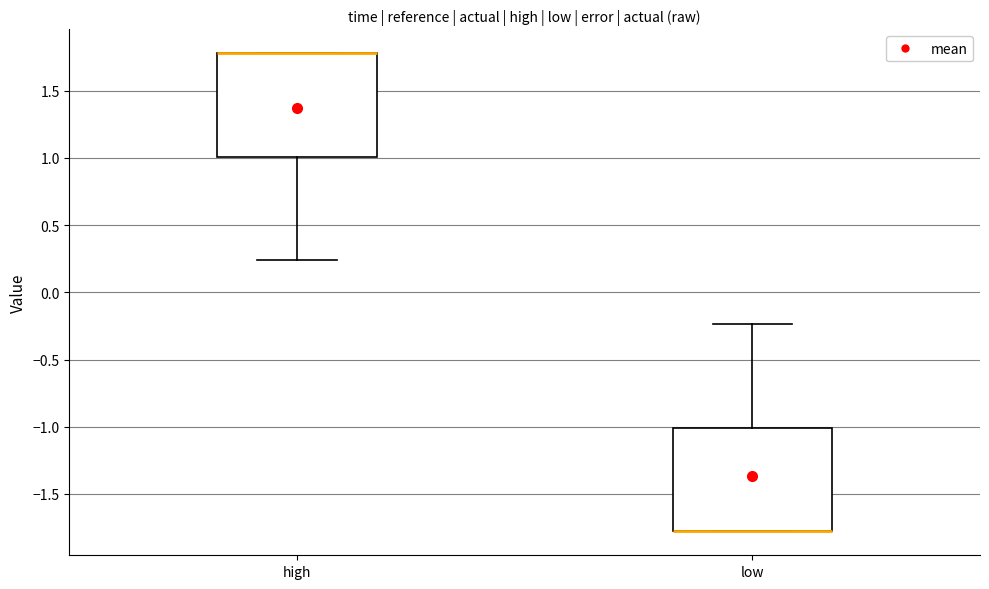

Reading left to right, transcribe this box plot: for each box, give where its median line is, the range the box spans, and where its two whiskers end, as read against the y-axis. The values are not printed on the chart, so give them approximately, as read against the axis.

high: median 1.80 (drawn on the box's upper edge), box 1.00 to 1.80, whiskers 0.25 to 1.80
low: median -1.80 (drawn on the box's lower edge), box -1.80 to -1.00, whiskers -1.80 to -0.25